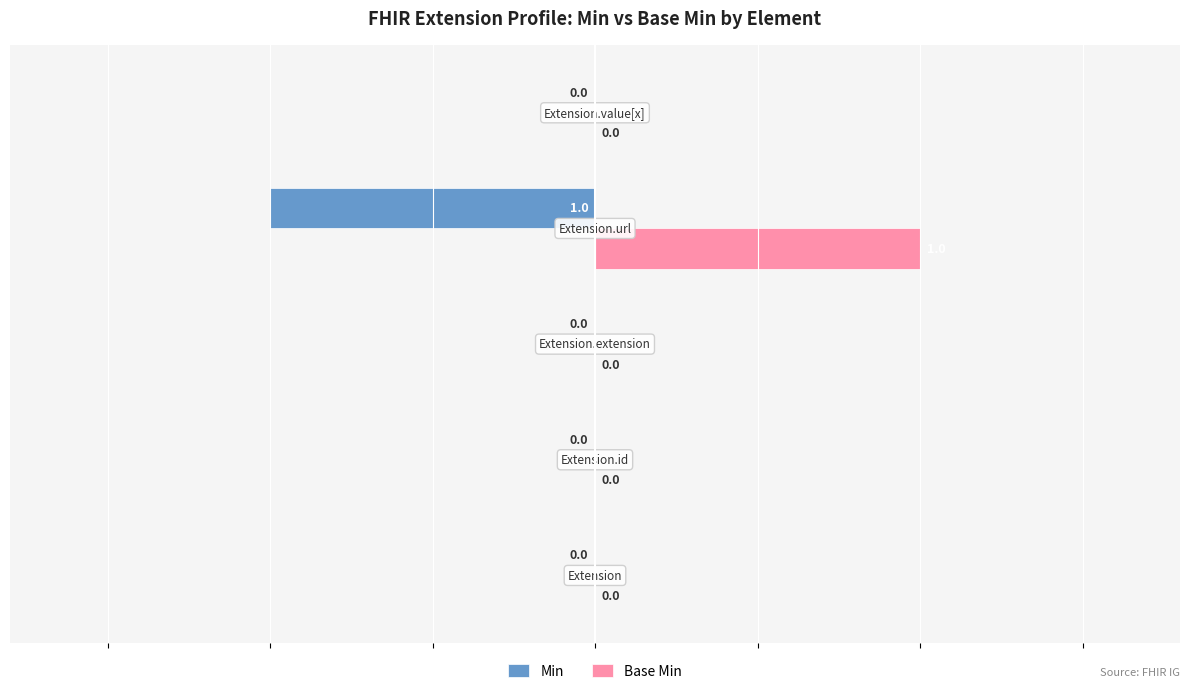

Which series has the largest total across all categories?

Base Min